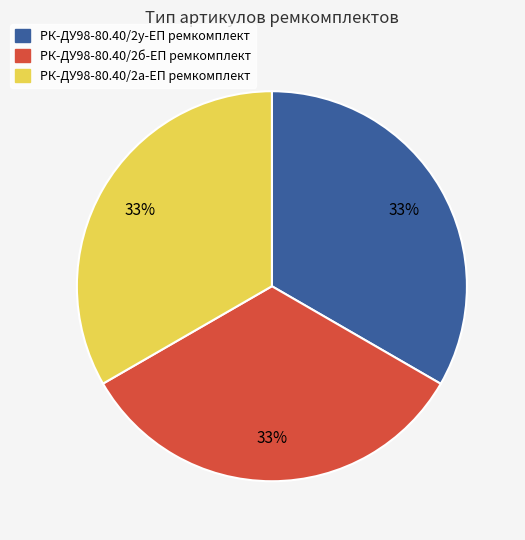

Combined, do РК-ДУ98-80.40/2а-ЕП ремкомплект and РК-ДУ98-80.40/2б-ЕП ремкомплект account for over 50%?

Yes